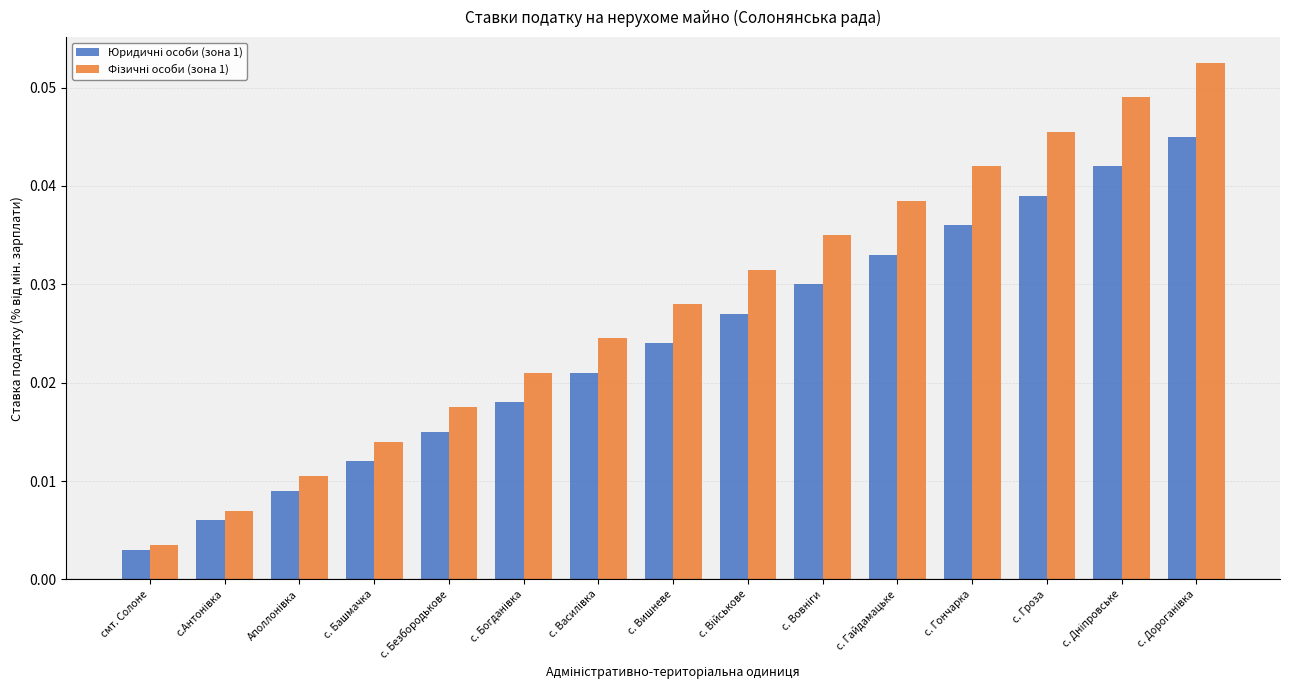

Which label corresponds to the smallest value in the chart?

смт. Солоне